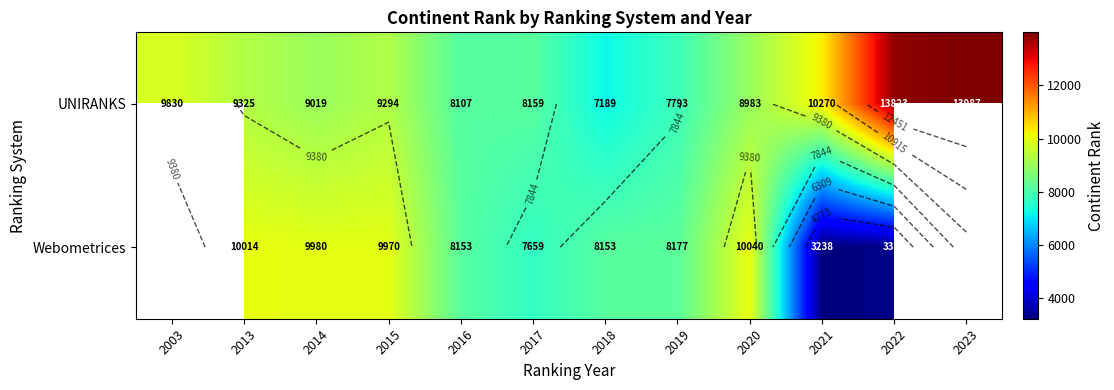

At how many categories does at least one series exceed 6227?

12